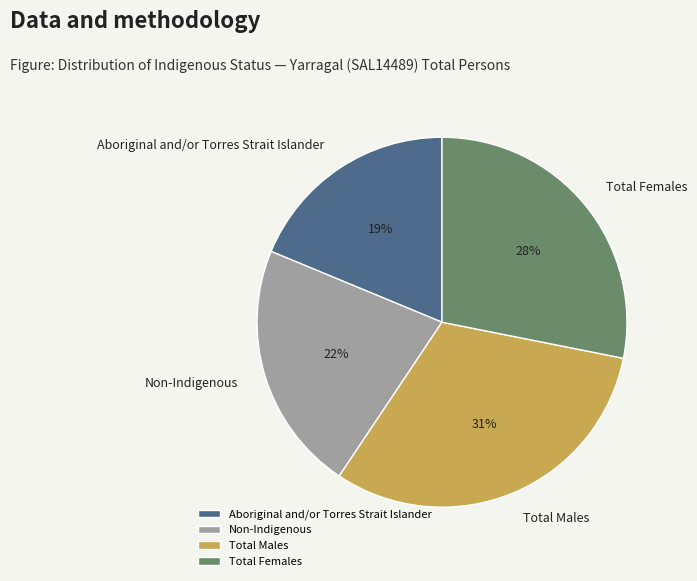

How many slices are in this pie chart?

4